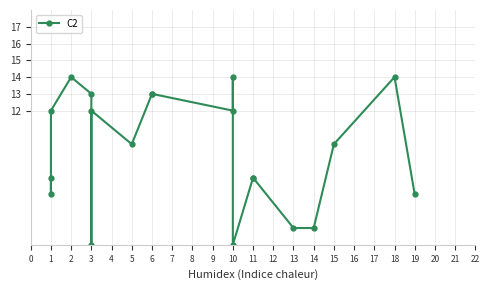

Between 15 and 6, which is larger?

6